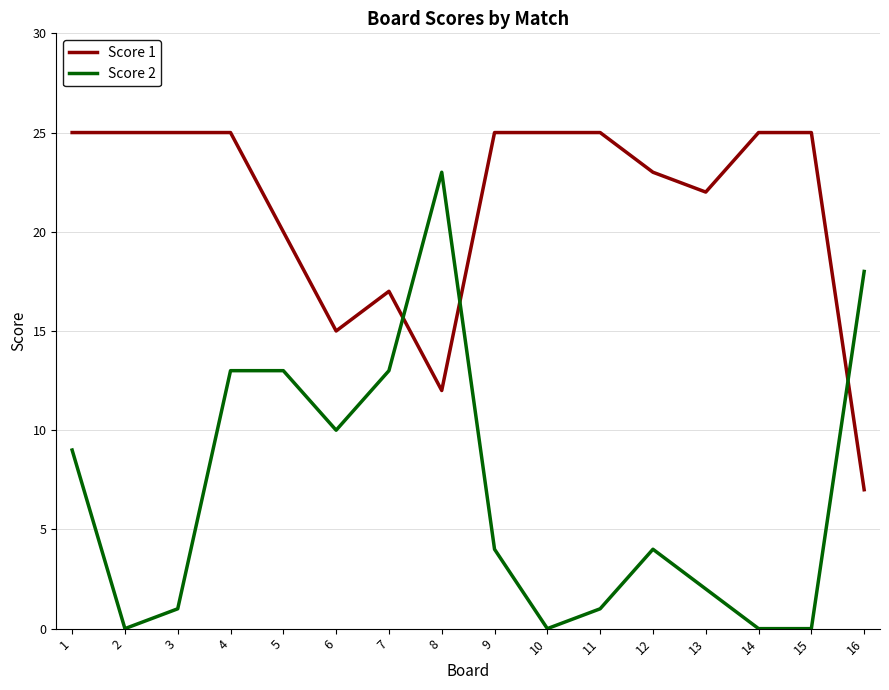

How many intersections are there between Score 2 and Score 1?

3